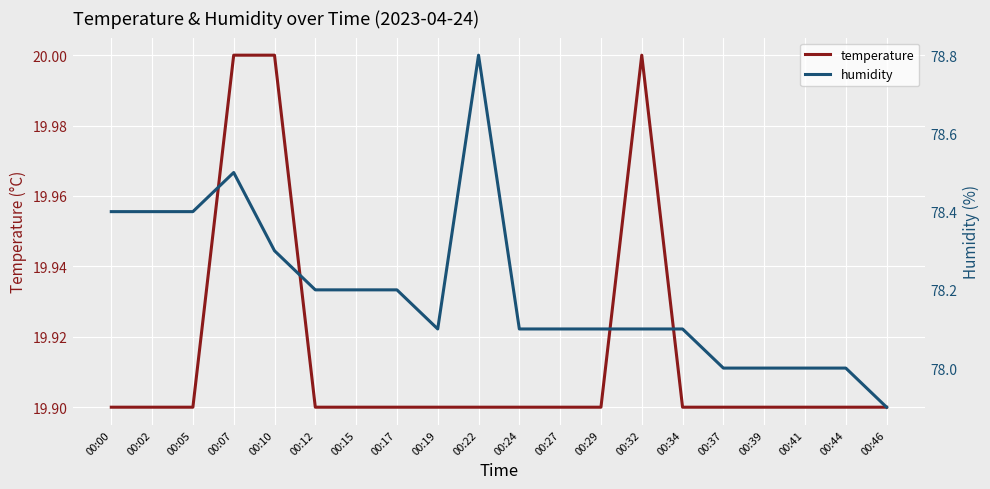

Does the chart display data point markers on the line(s)?

No